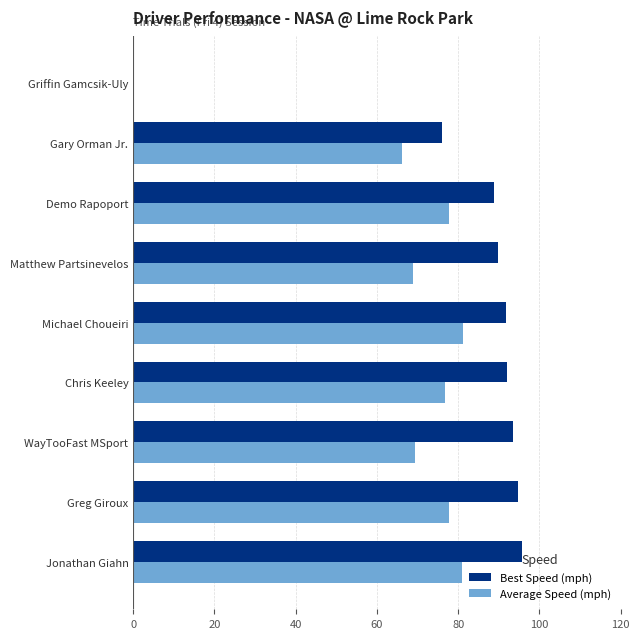

Which series has the largest total across all categories?

Best Speed (mph)